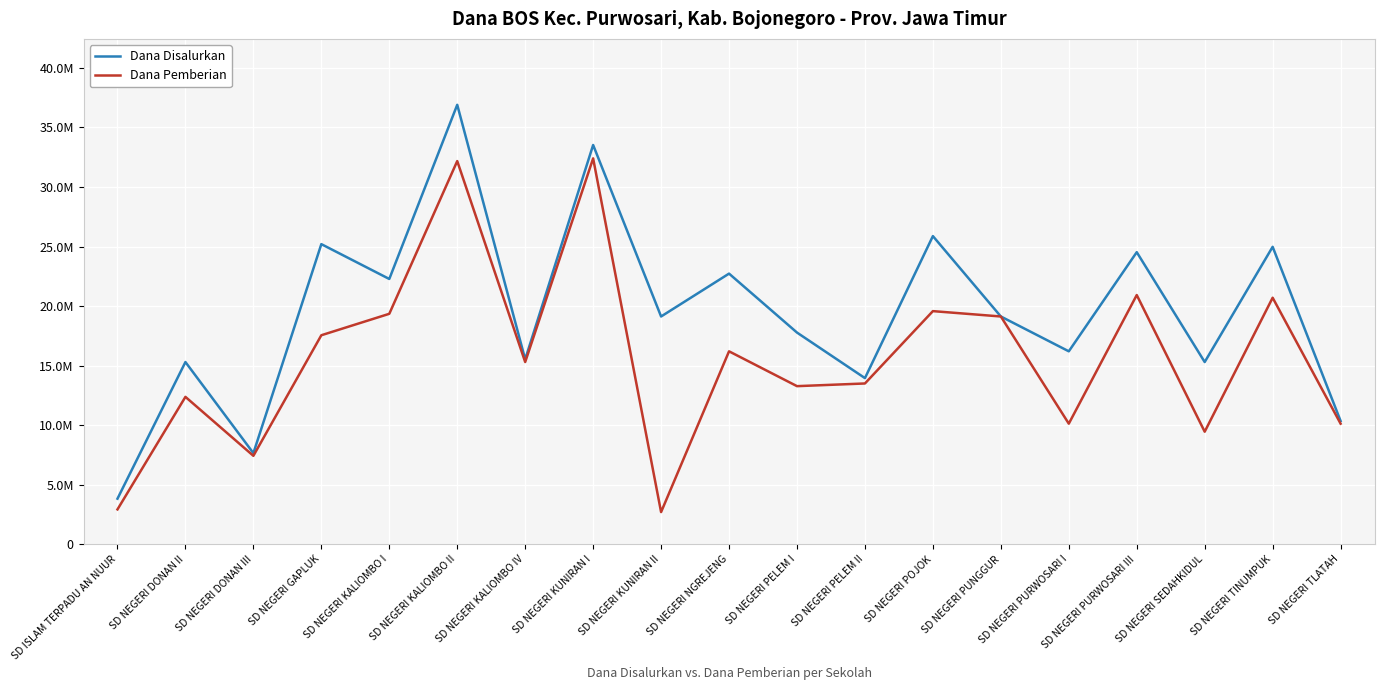

True or false: Dana Pemberian and Dana Disalurkan cross at least once.

False